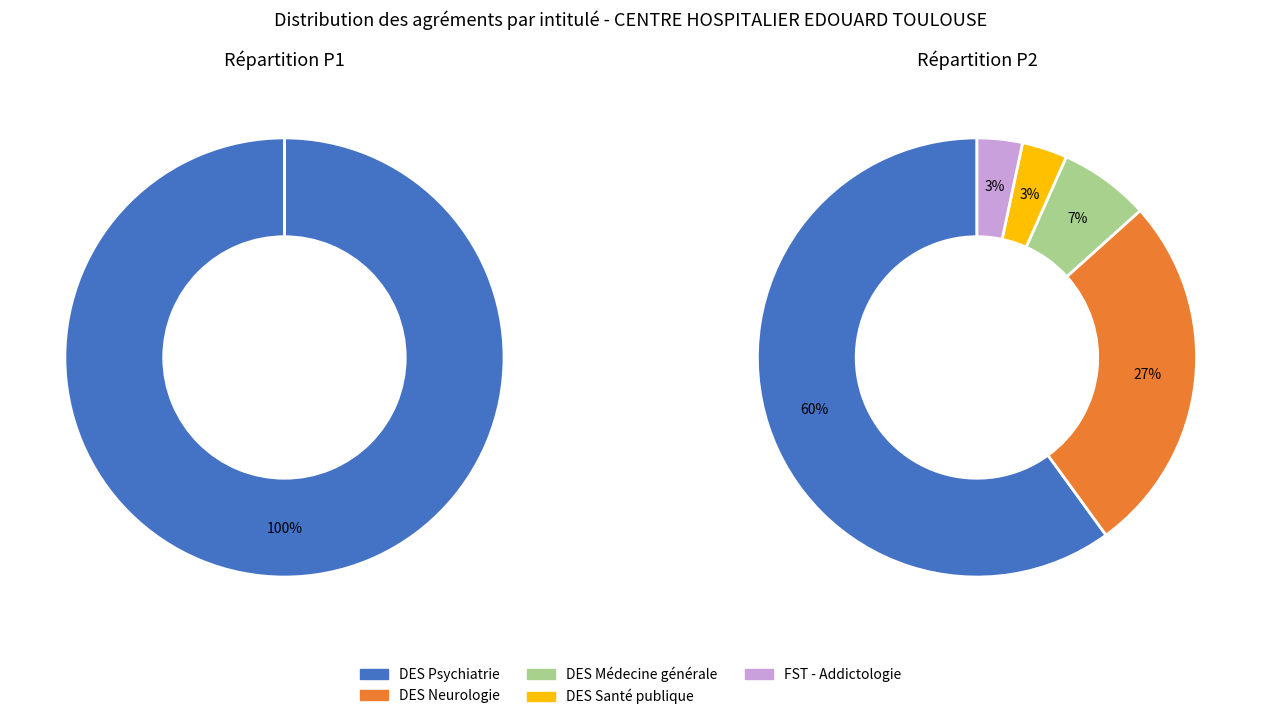

What percentage is NOT represented by DES Santé publique?

96.7%